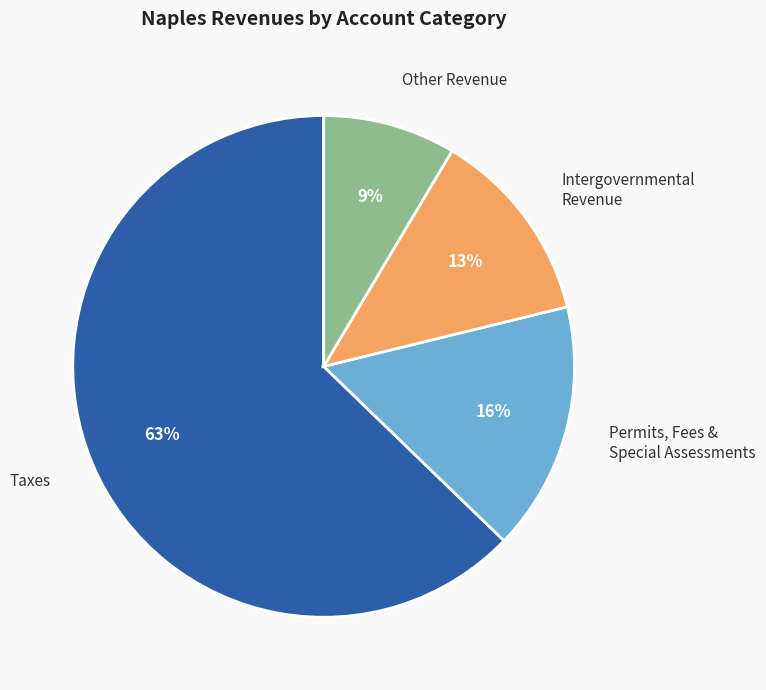

Do Intergovernmental Revenue and Permits, Fees & Special Assessments together represent more than half of the pie?

No